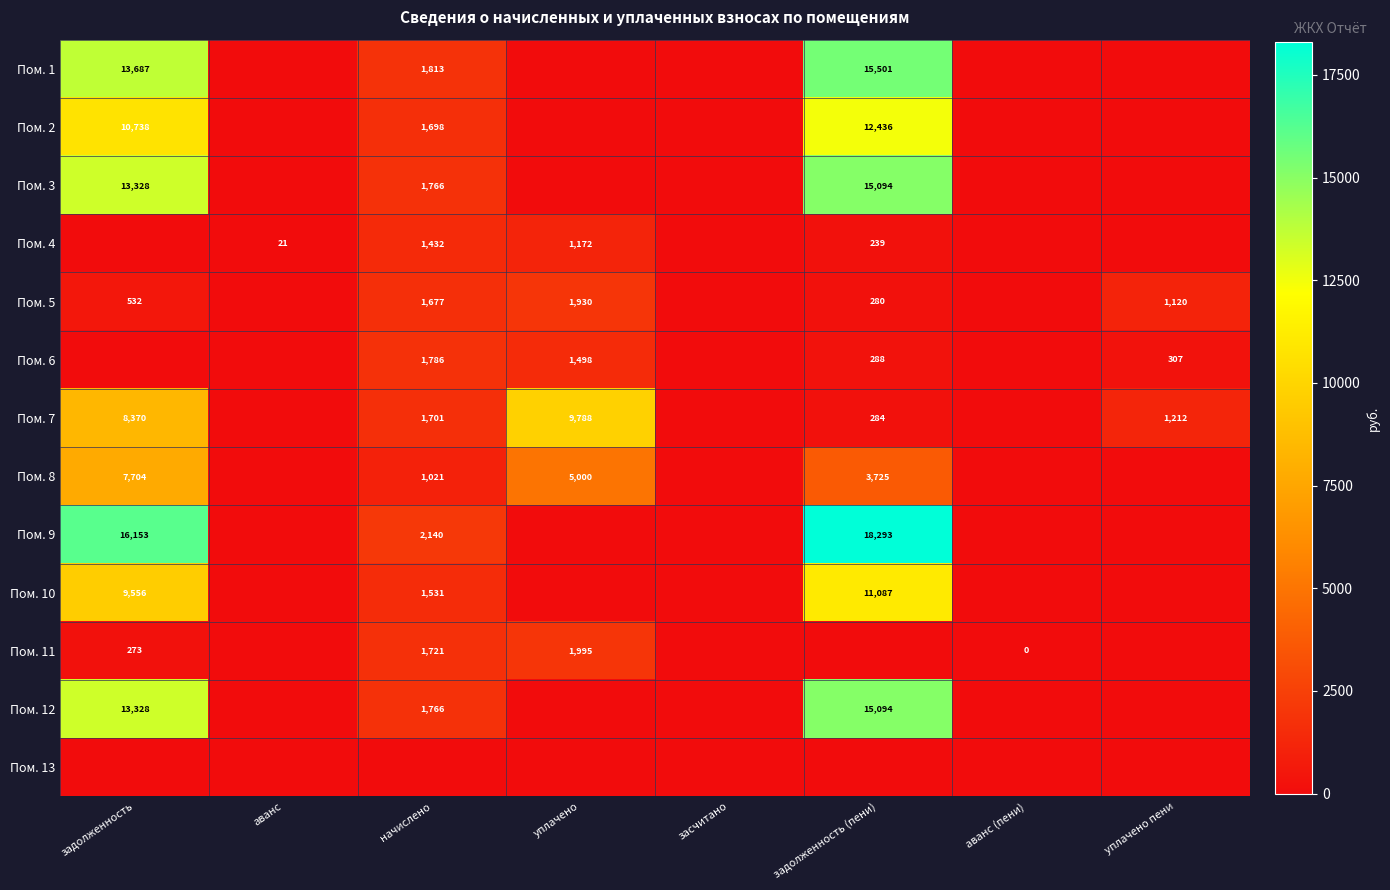

What is the sum of the Пом. 2 values at задолженность (пени) and задолженность?

23174